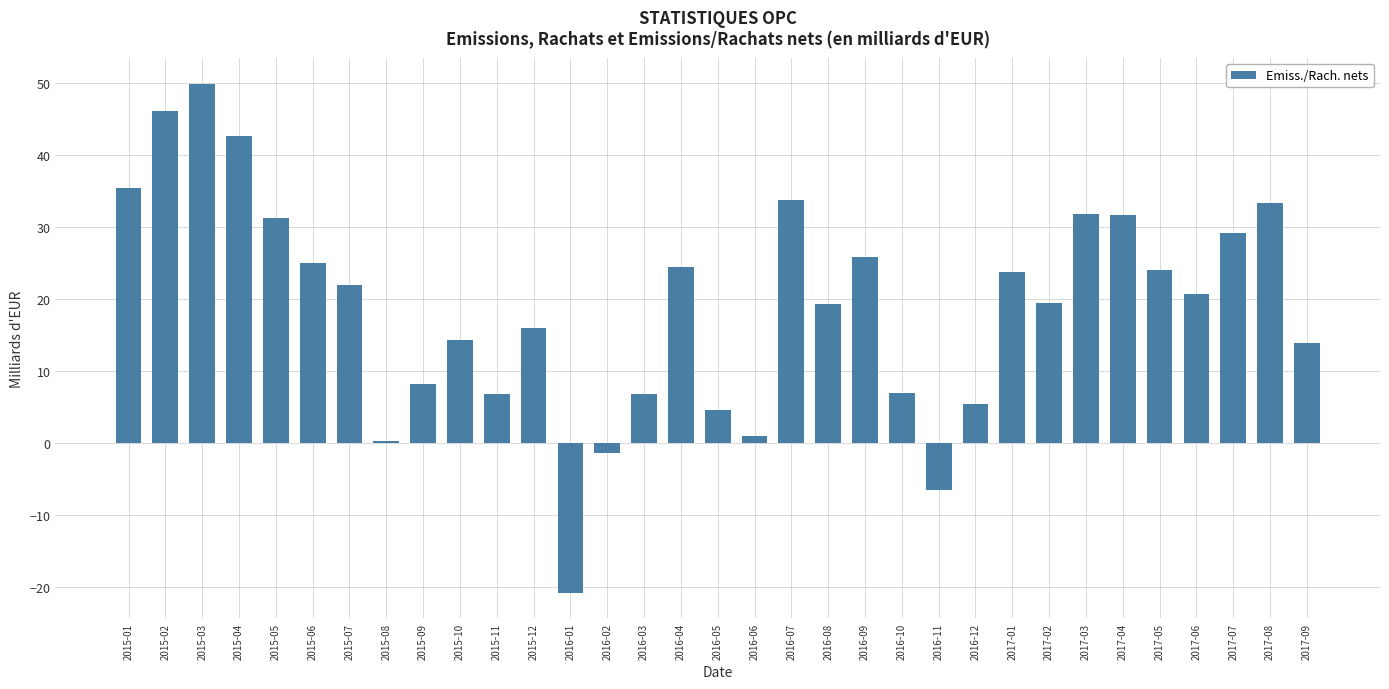

What value does the data have at 2016-11?

-6.5